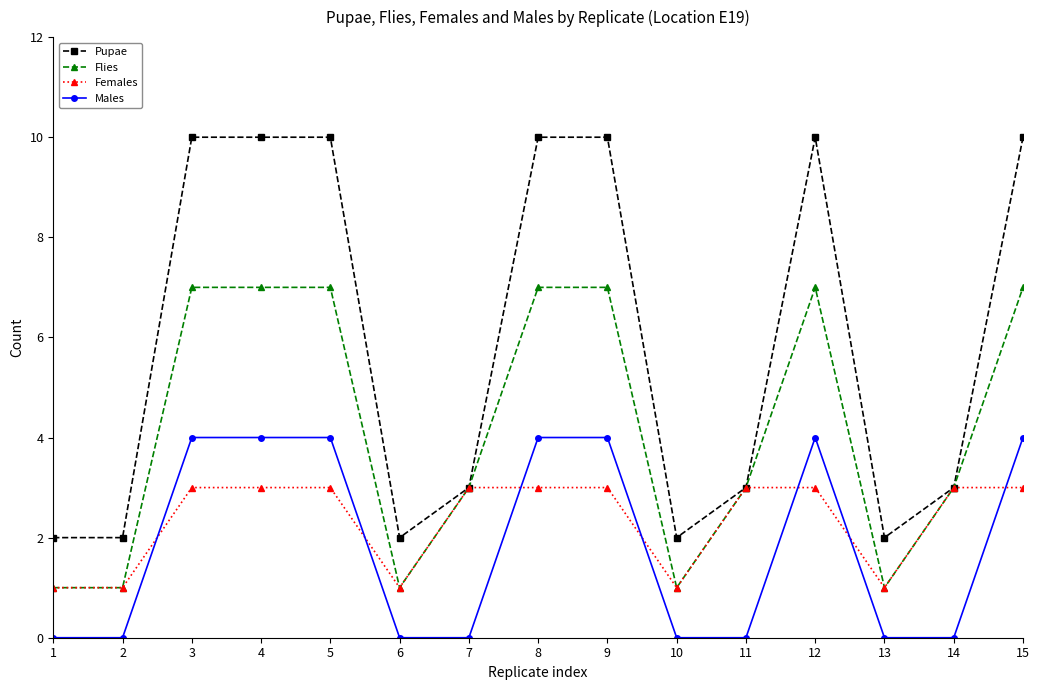

What value does the Pupae series have at 8?

10